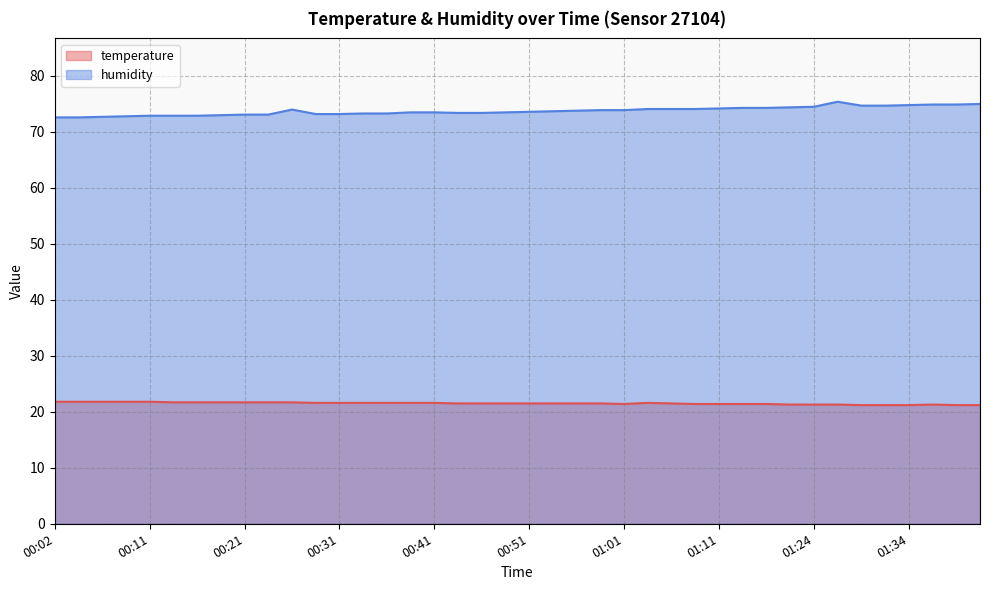

Is it true that humidity equals 72.9 at 00:11?

True